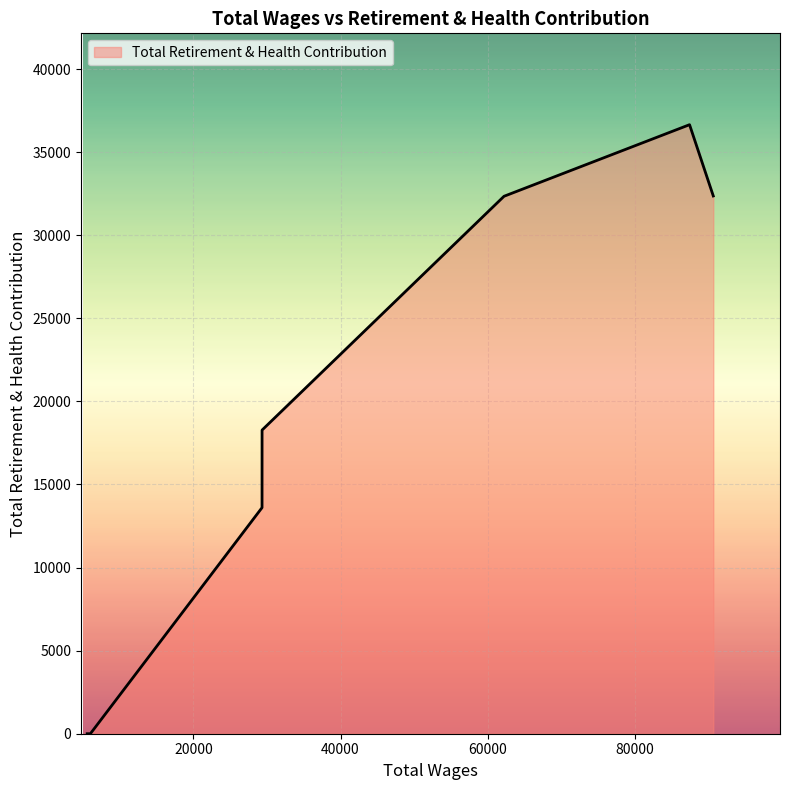

How many series are shown in this chart?

1